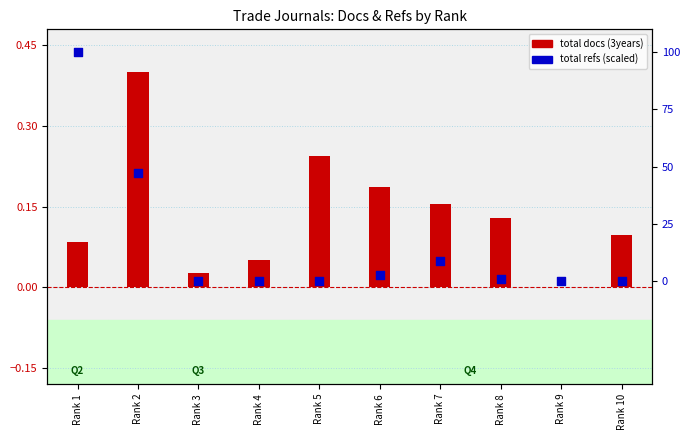

At how many categories does at least one series exceed 72?

1